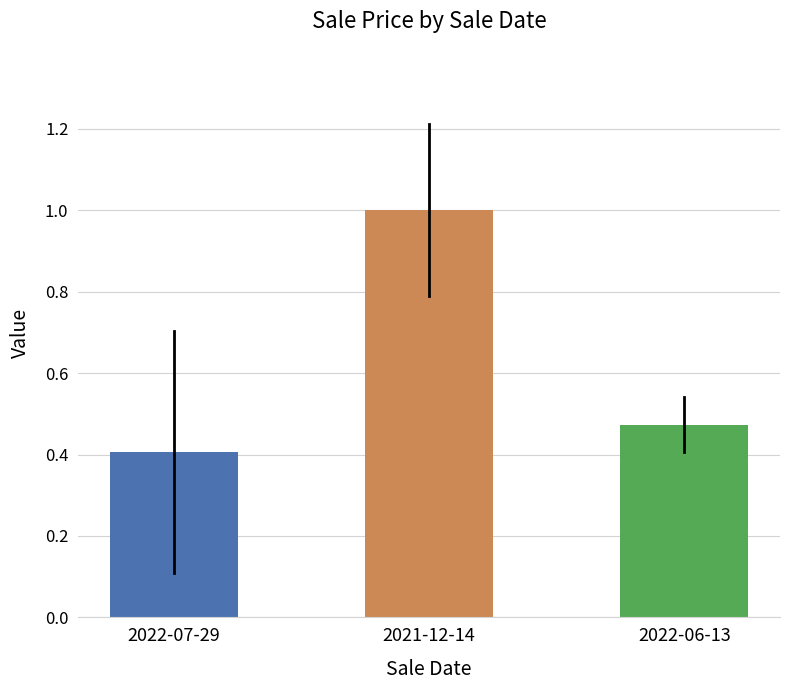

What is the change in value from 2021-12-14 to 2022-06-13?

-0.5